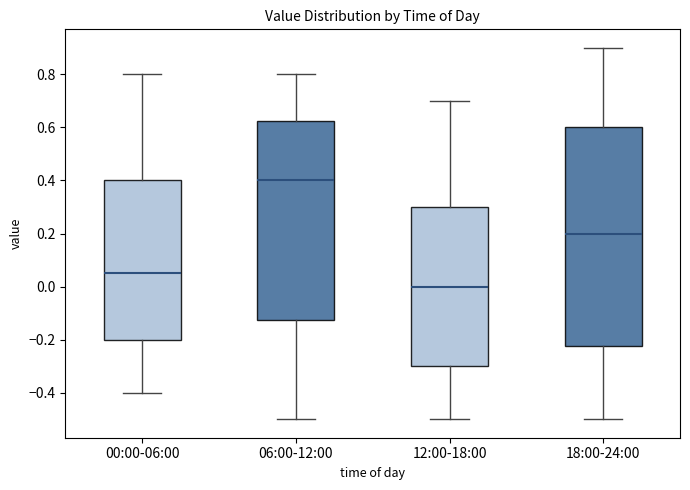

Comparing the boxes themselves (not the whiskers), which one is the tallest?

18:00-24:00